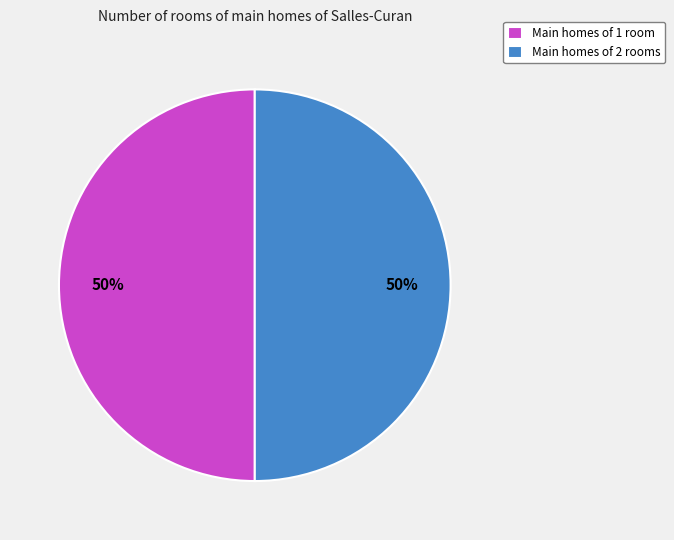

How many segments does this pie chart have?

2